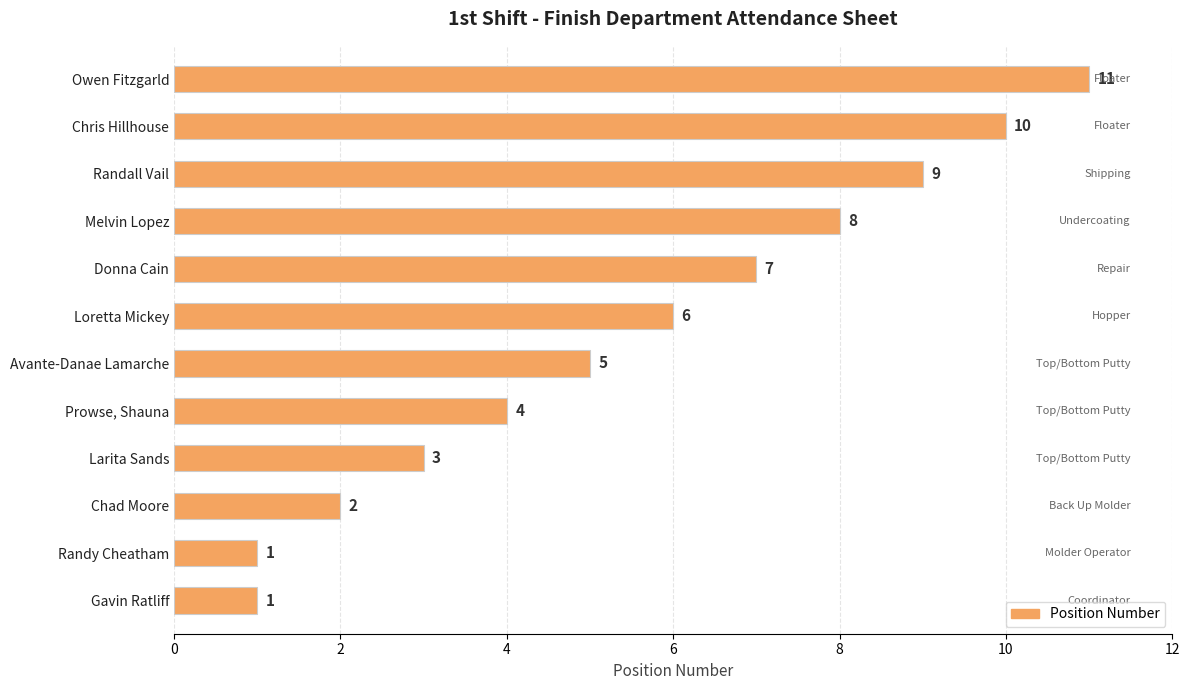

Is it true that the value at Prowse, Shauna is 6?

False